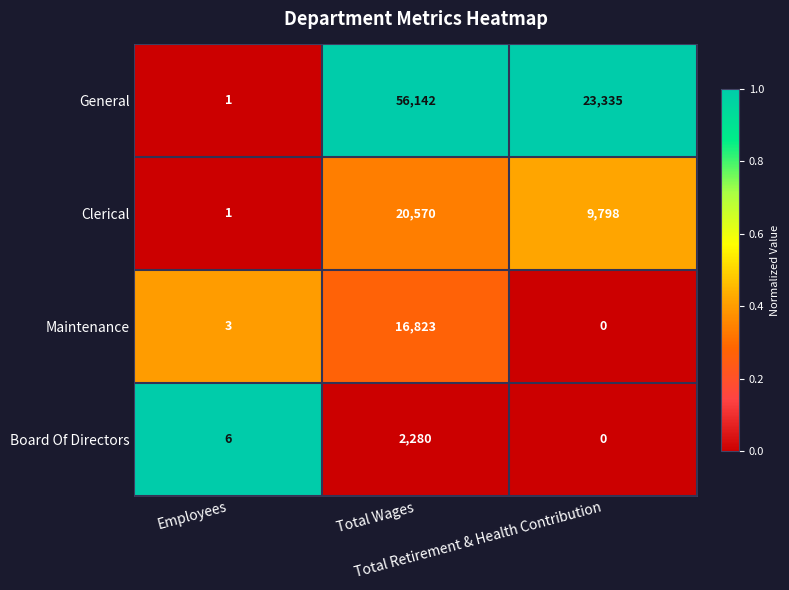

What is the sum of all Clerical values?

30369